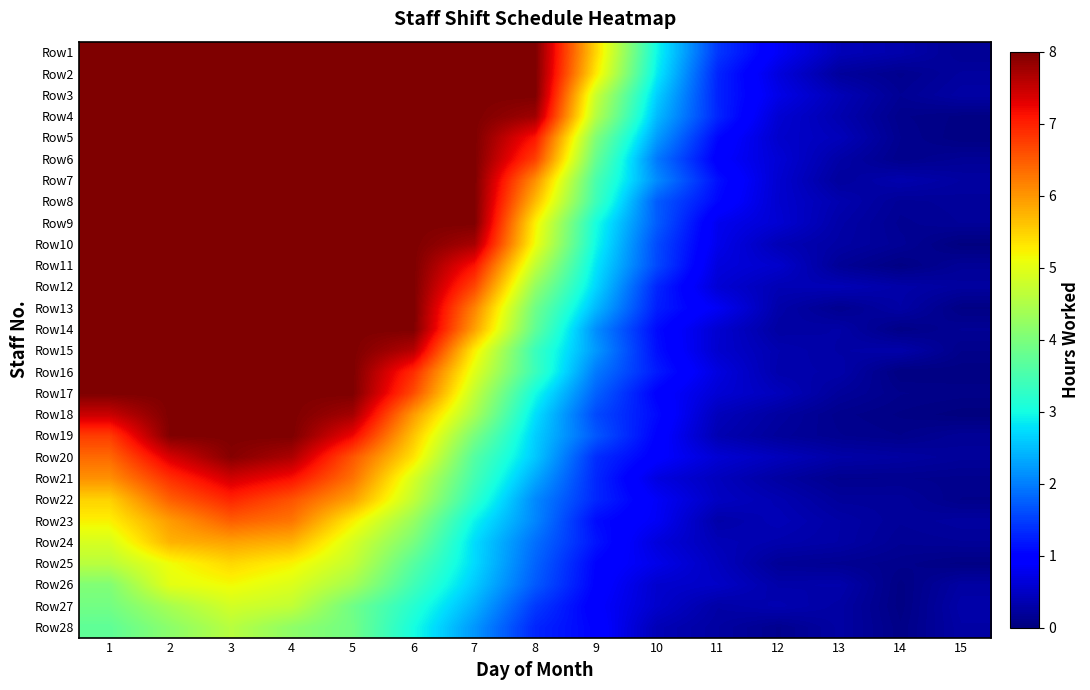

What is the spread (max minus min) of values at 2?

3.8